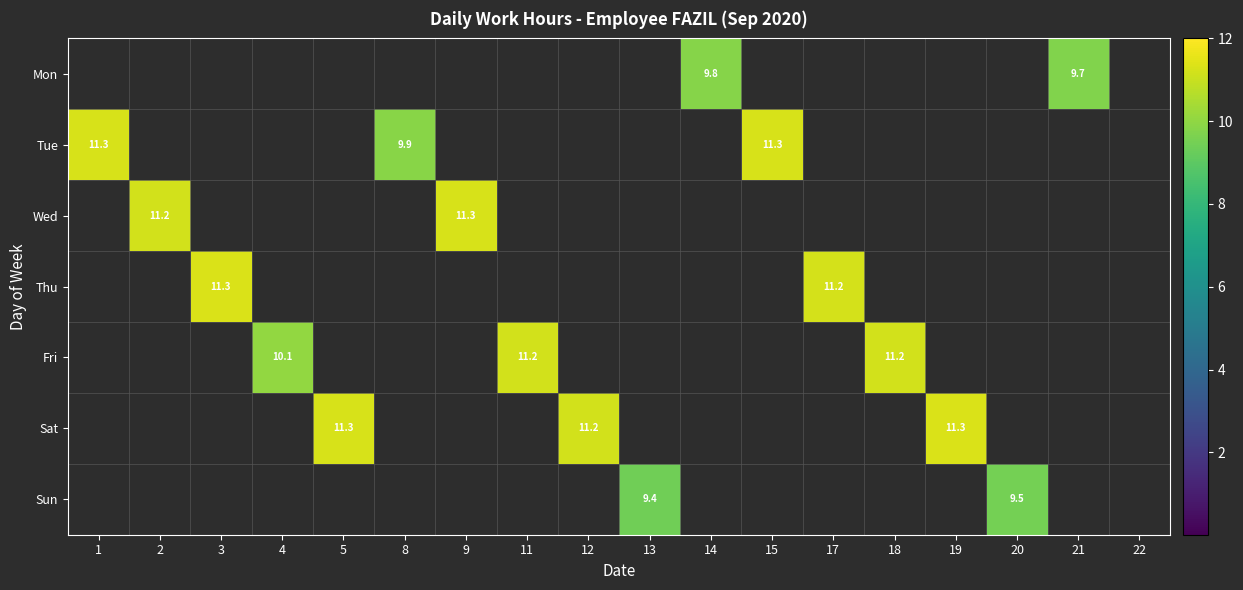

Which label corresponds to the largest value in the chart?

3